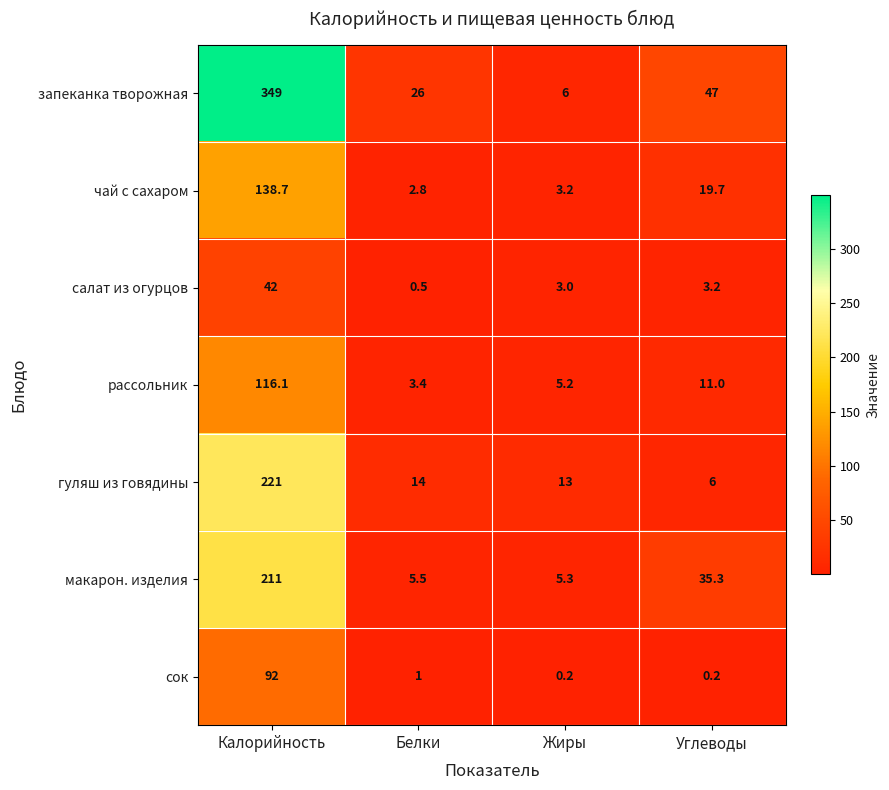

Is it true that сок equals 92.0 at Калорийность?

True